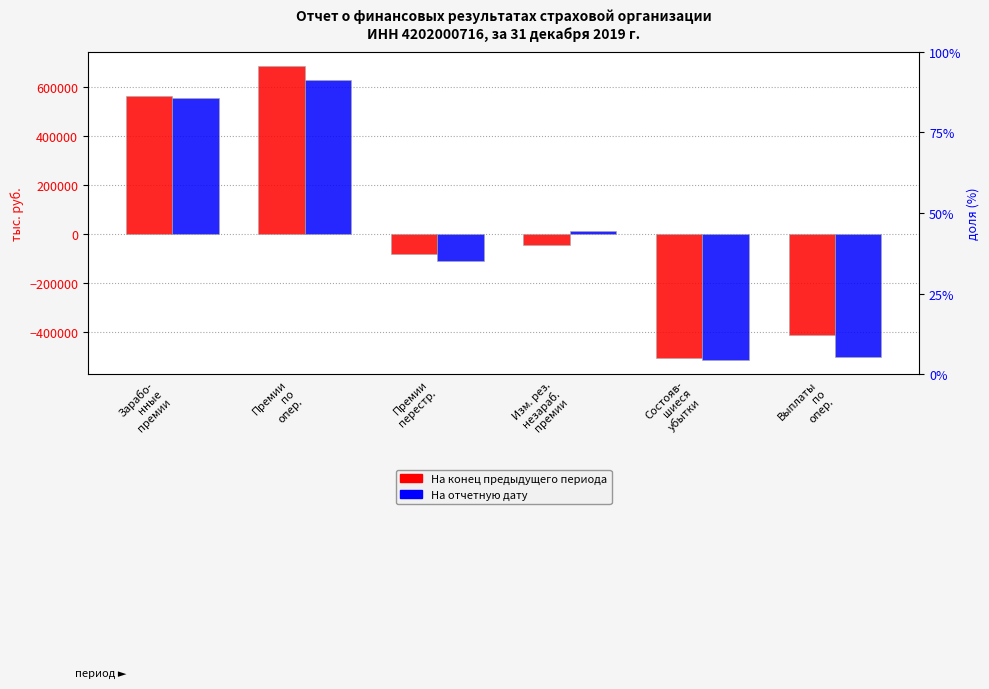

List the series in order of their overall mean, highest first.

На конец предыдущего периода, На отчетную дату